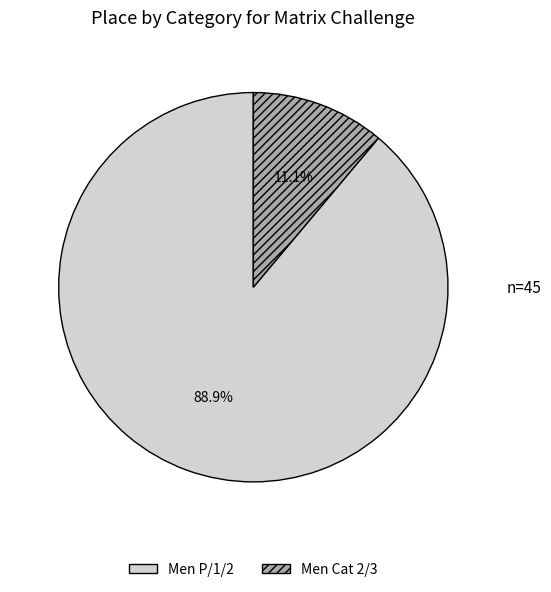

Is it true that Men P/1/2 is 89% of the pie?

True